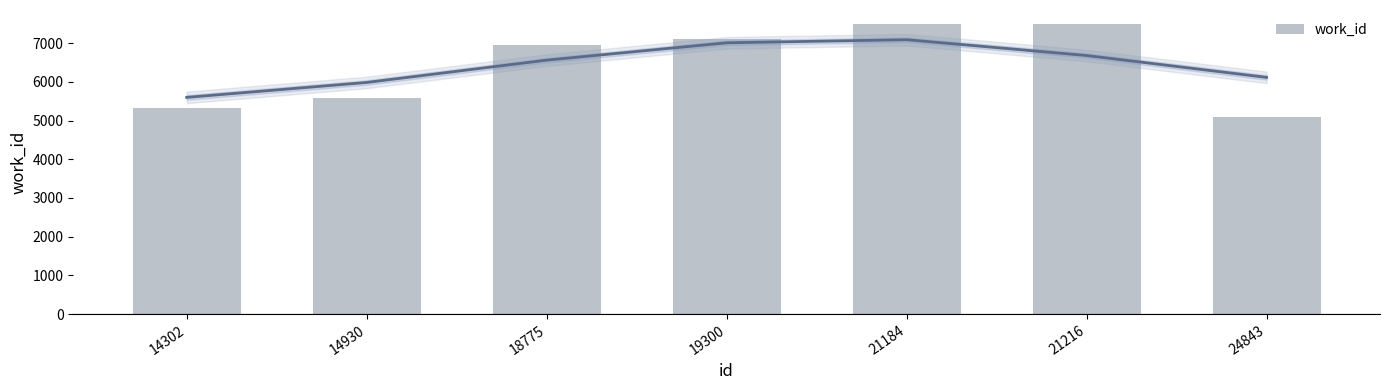

Does the chart contain stacked bars?

No